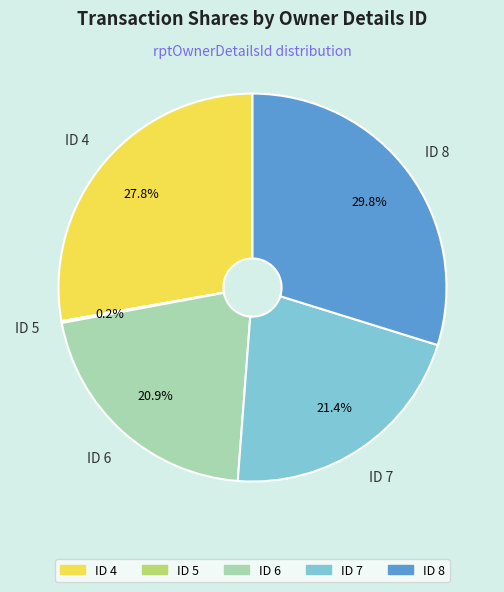

Is there any slice that represents more than half of the pie?

No